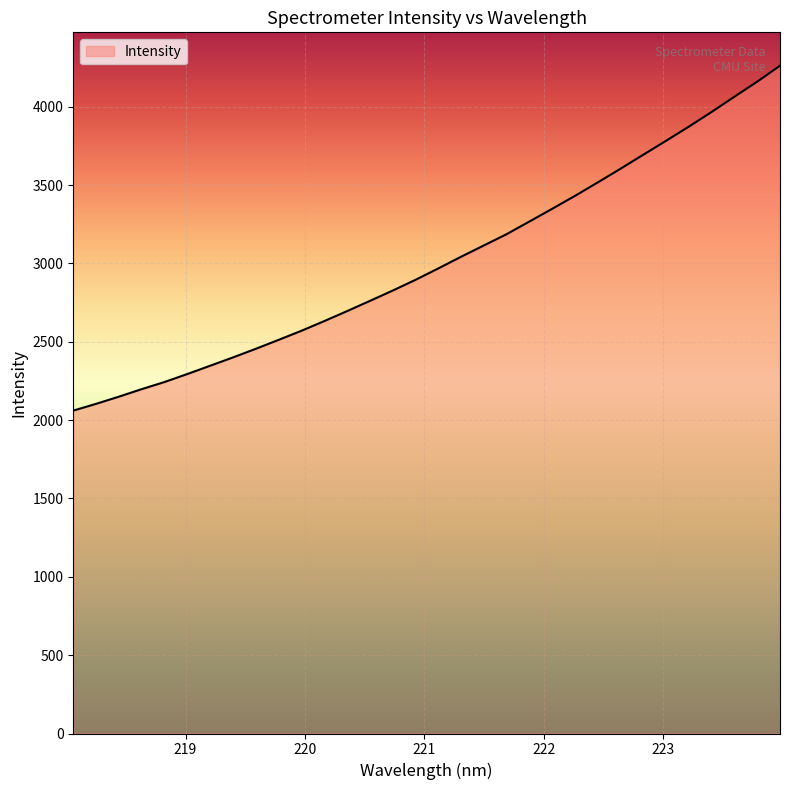

Reading right to left, list all the values displayed in this chart.

4262.2	4160.6	4064.6	3967.4	3873.8	3783.3	3694.4	3605.0	3517.5	3431.7	3349.2	3268.0	3187.2	3115.1	3043.0	2968.4	2895.6	2827.0	2761.1	2695.9	2632.3	2570.5	2512.5	2455.4	2400.5	2347.4	2294.5	2243.5	2198.0	2149.9	2104.1	2060.8